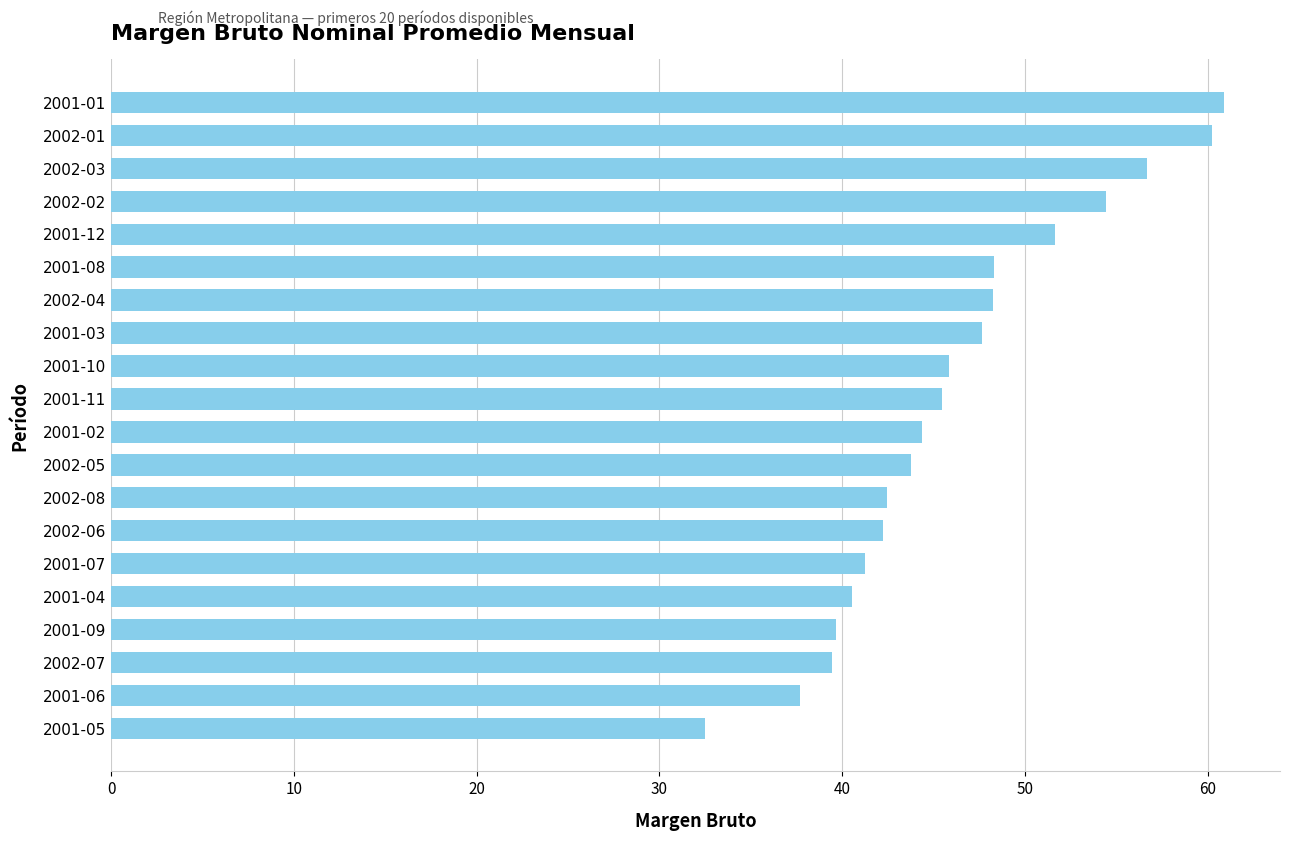

What is the label of the 10th bar from the bottom?

2001-02